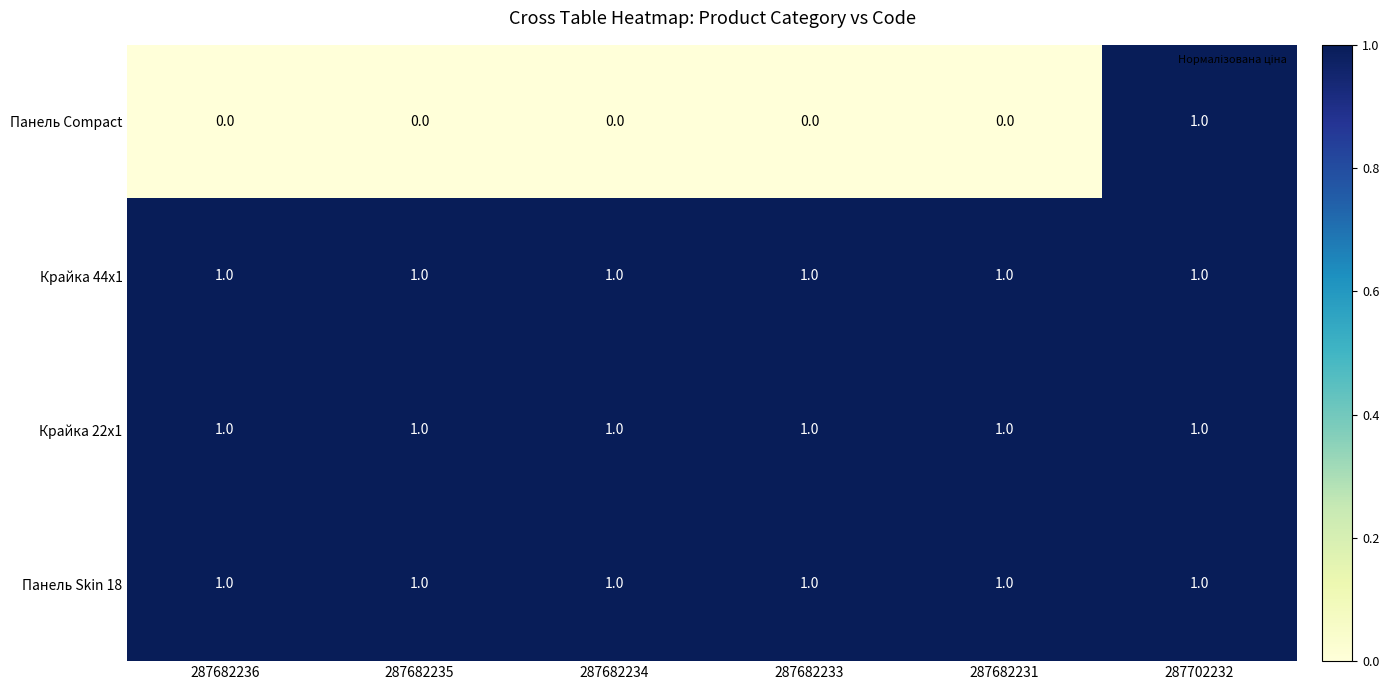

Reading right to left, extract all data points from this chart.

Панель Compact: 287702232=1	287682231=0	287682233=0	287682234=0	287682235=0	287682236=0
Крайка 44x1: 287702232=1	287682231=1	287682233=1	287682234=1	287682235=1	287682236=1
Крайка 22x1: 287702232=1	287682231=1	287682233=1	287682234=1	287682235=1	287682236=1
Панель Skin 18: 287702232=1	287682231=1	287682233=1	287682234=1	287682235=1	287682236=1